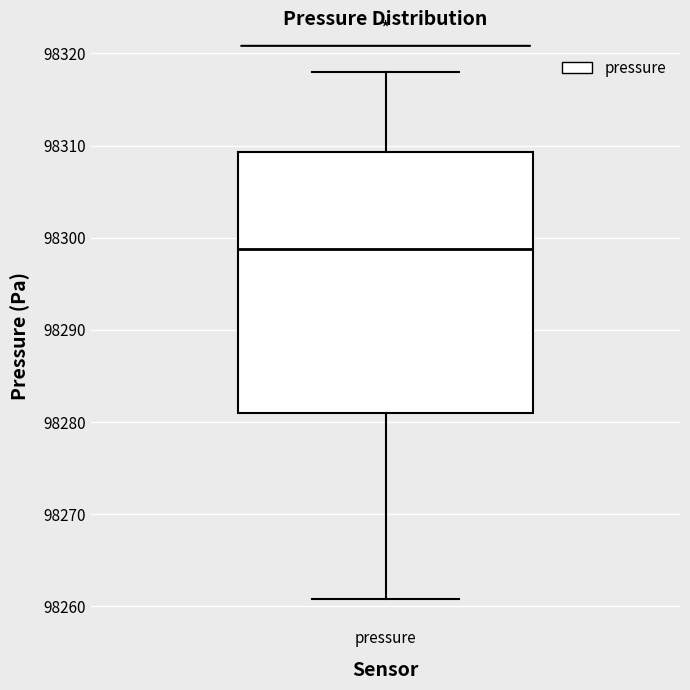

Where is the lower edge of the box for pressure on the y-axis? The values are not printed on the chart, so give them approximately, as read against the axis.

98281